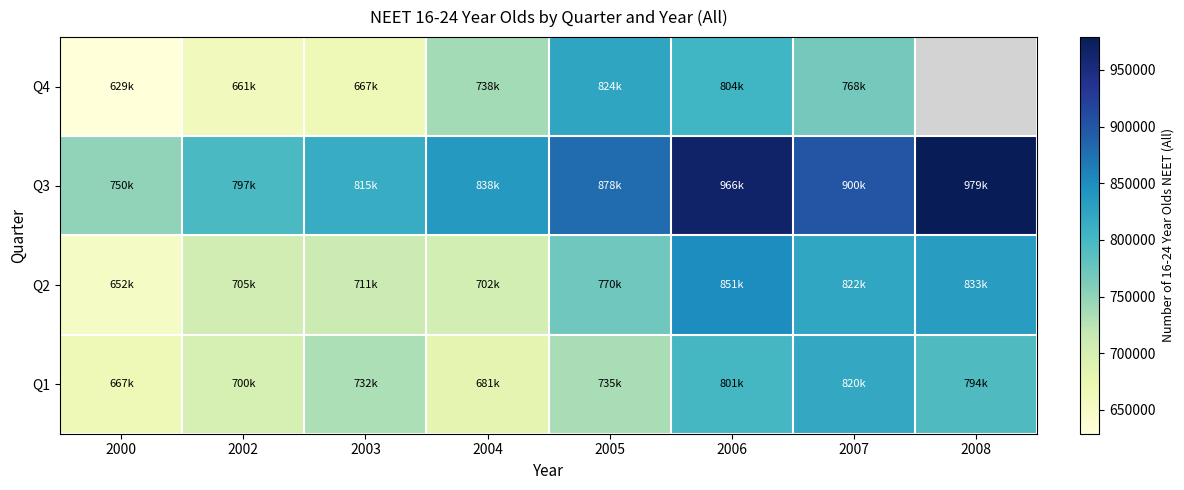

What is the total value across all series at 2003?

2925000.0